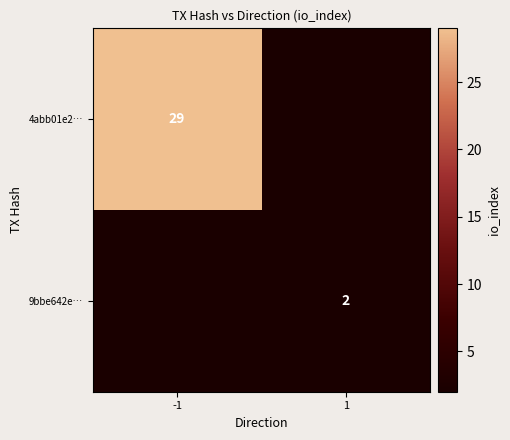

The value of 9bbe642e… at 1 is 0. True or false?

False